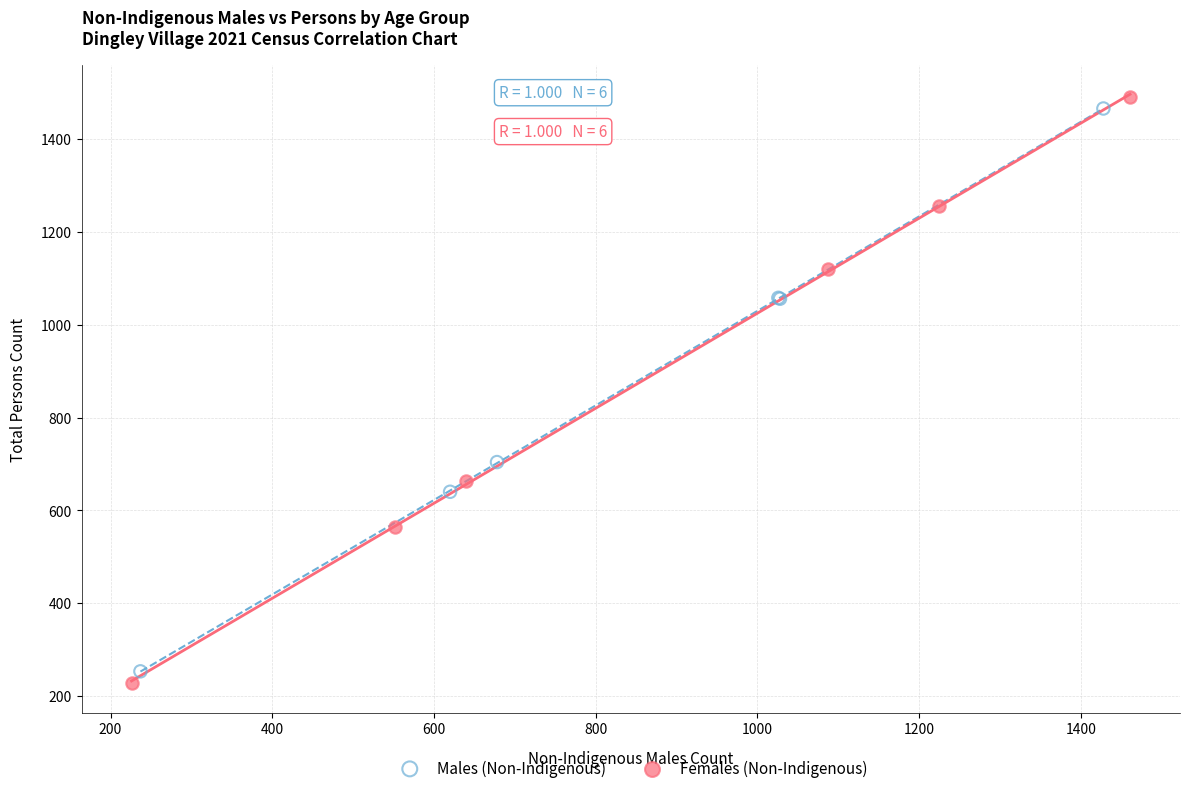

Which series contains the highest Y value?

Females (Non-Indigenous)